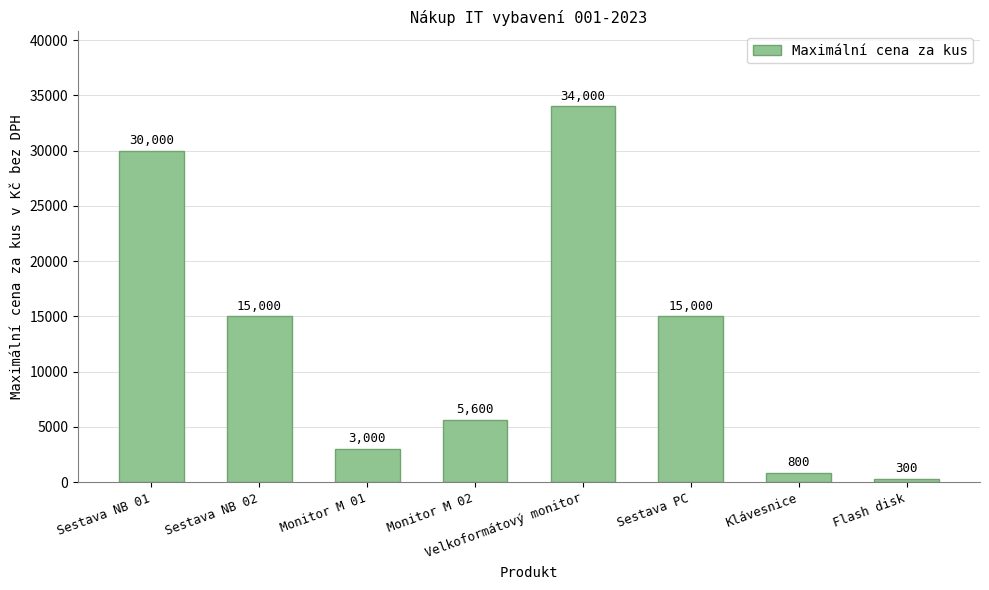

Are the bars grouped side by side (vs. stacked)?

No